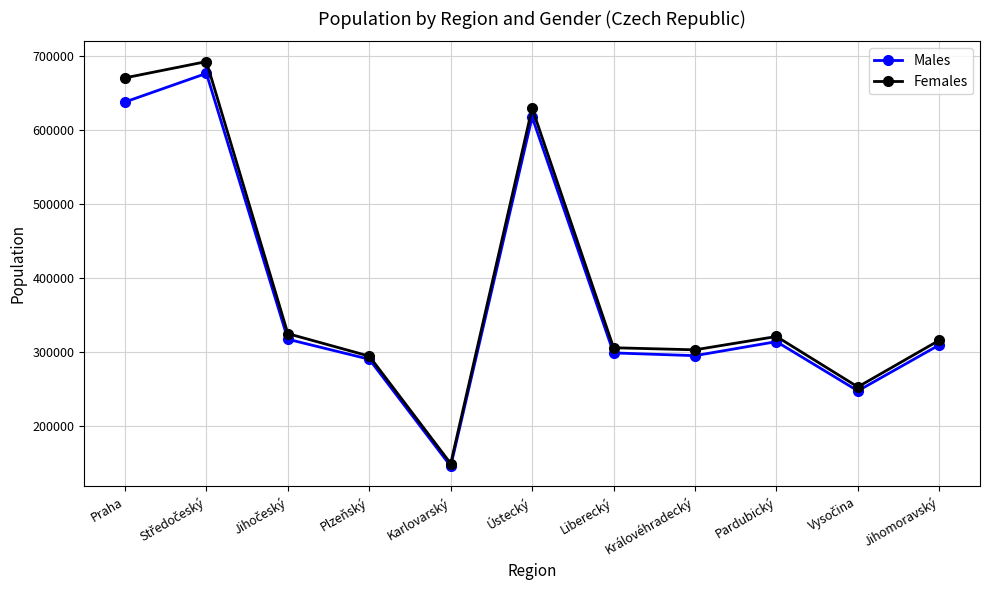

How many categories are shown in the chart?

11